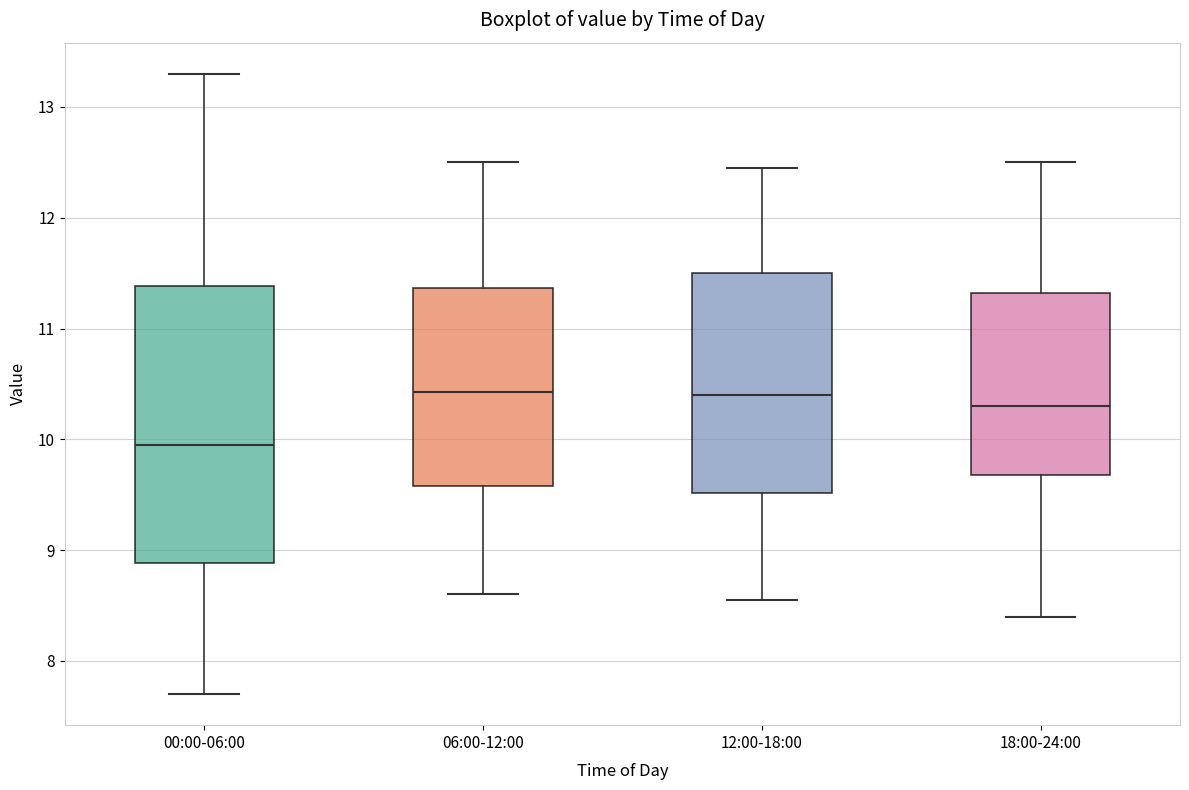

Comparing the boxes themselves (not the whiskers), which one is the tallest?

00:00-06:00